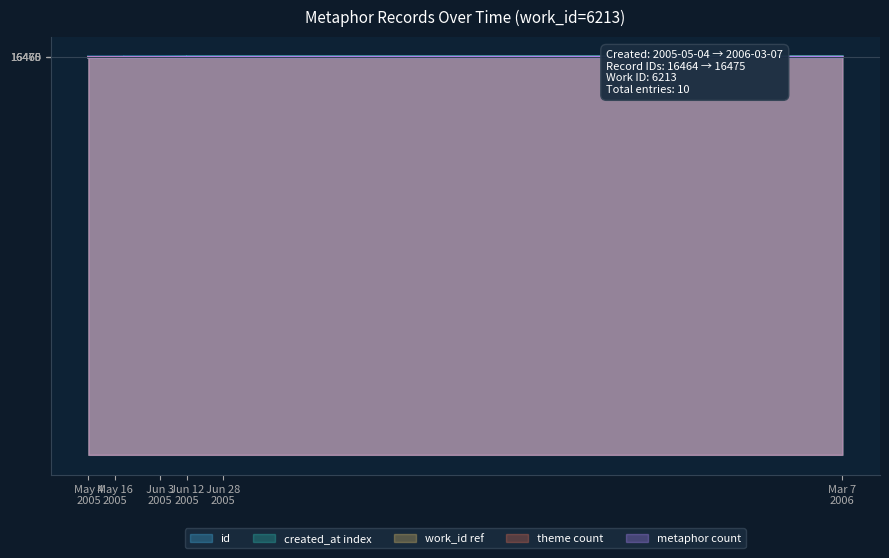

The value at Jun 3 2005 is 6414. True or false?

False